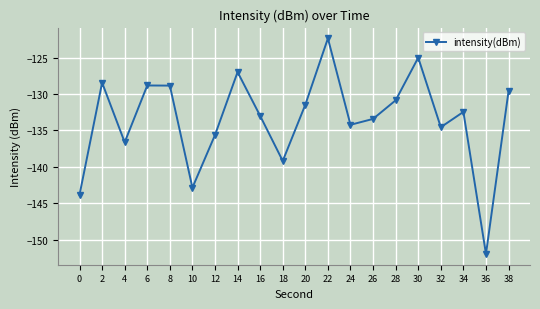

The value at 16 is -133.0. True or false?

True